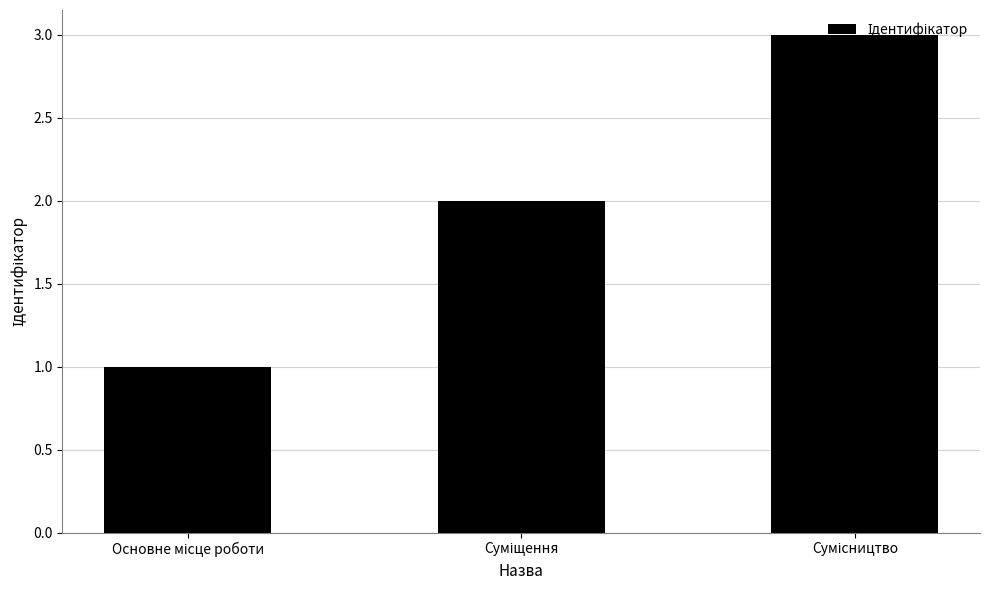

What is the sum of all values?

6